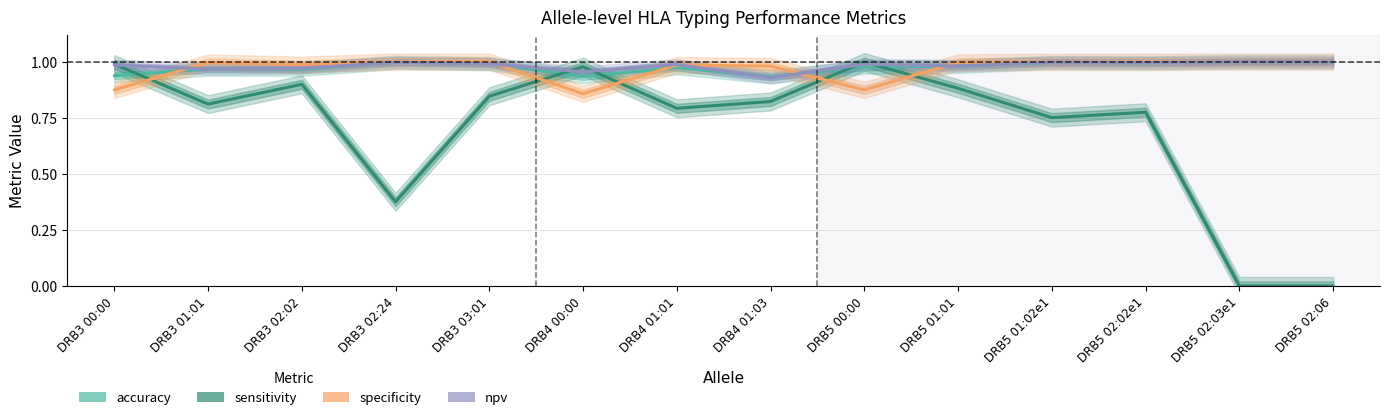

True or false: sensitivity has a value of 1.6 at DRB5 01:01.

False